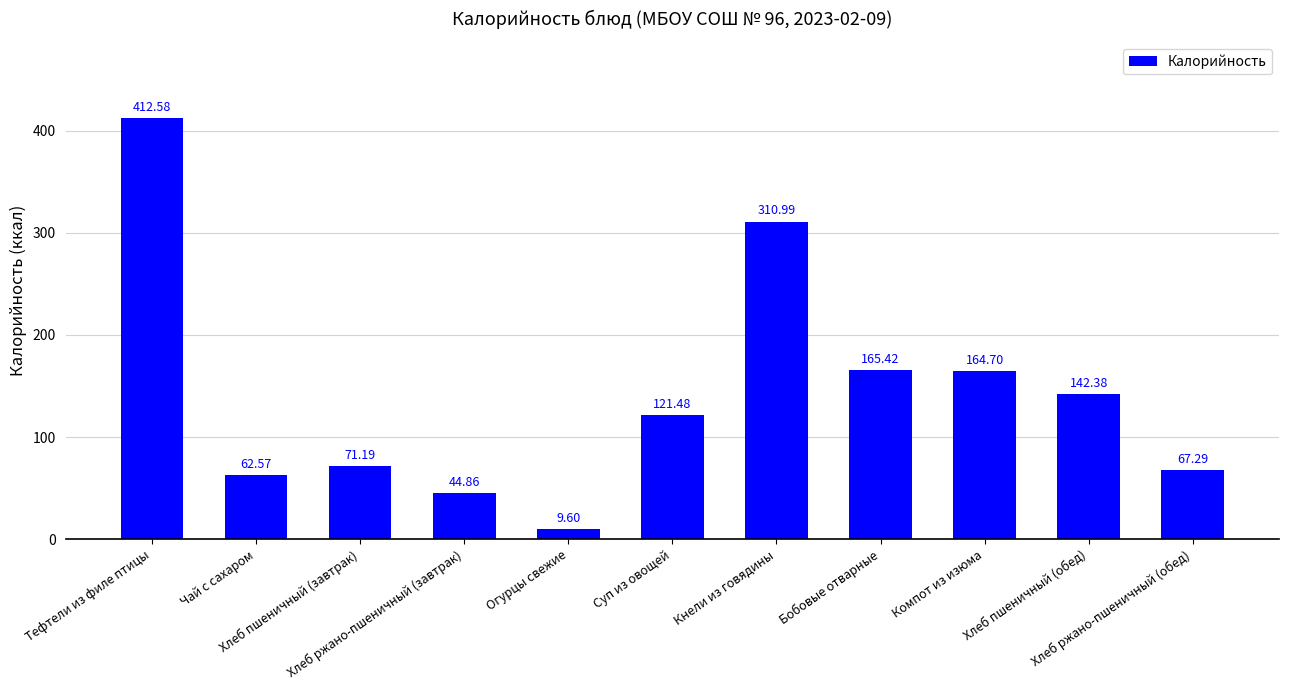

Is it true that the value at Суп из овощей is 67.4?

False